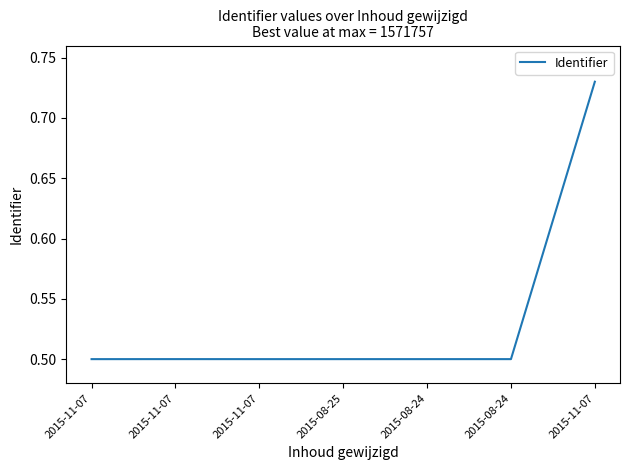

What is the greatest value displayed?

0.7